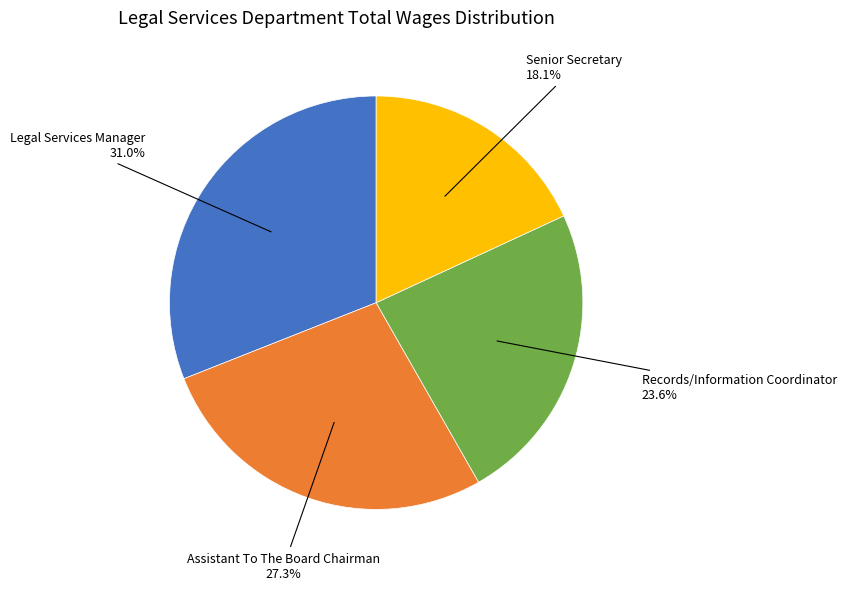

Is there any slice that represents more than half of the pie?

No